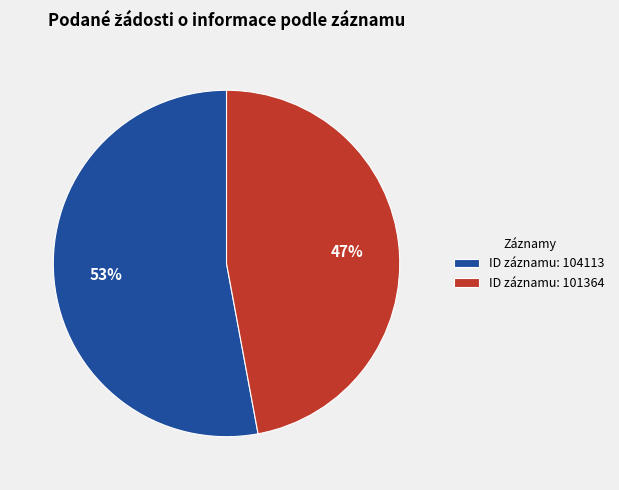

What percentage is the ID záznamu: 104113 slice, to the nearest percent?

53%